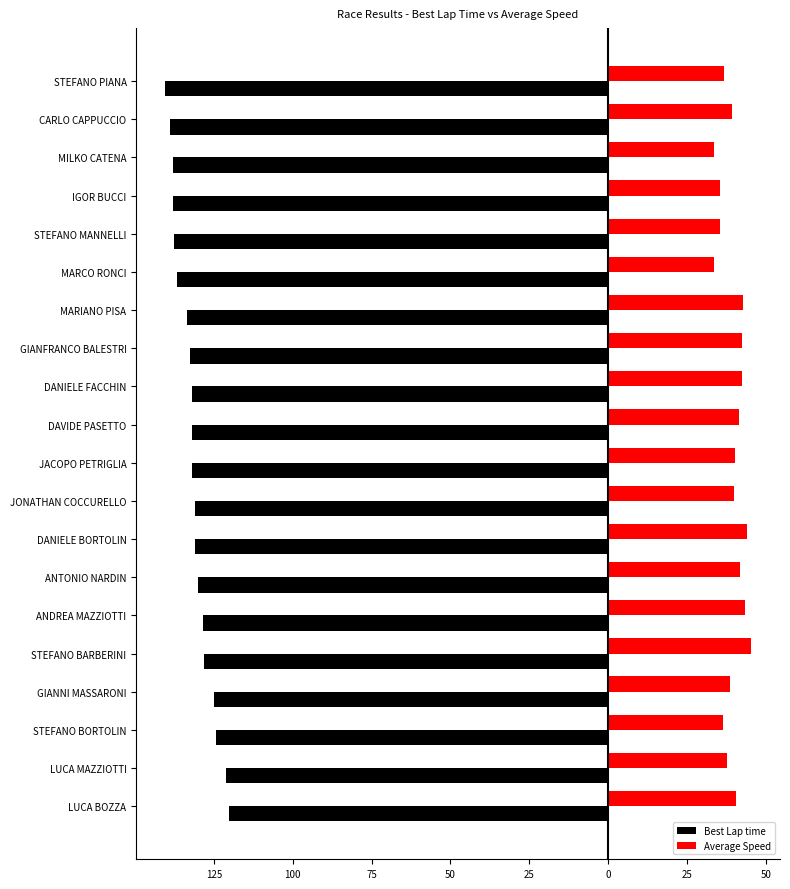

What are all the series names shown in the legend?

Best Lap time, Average Speed